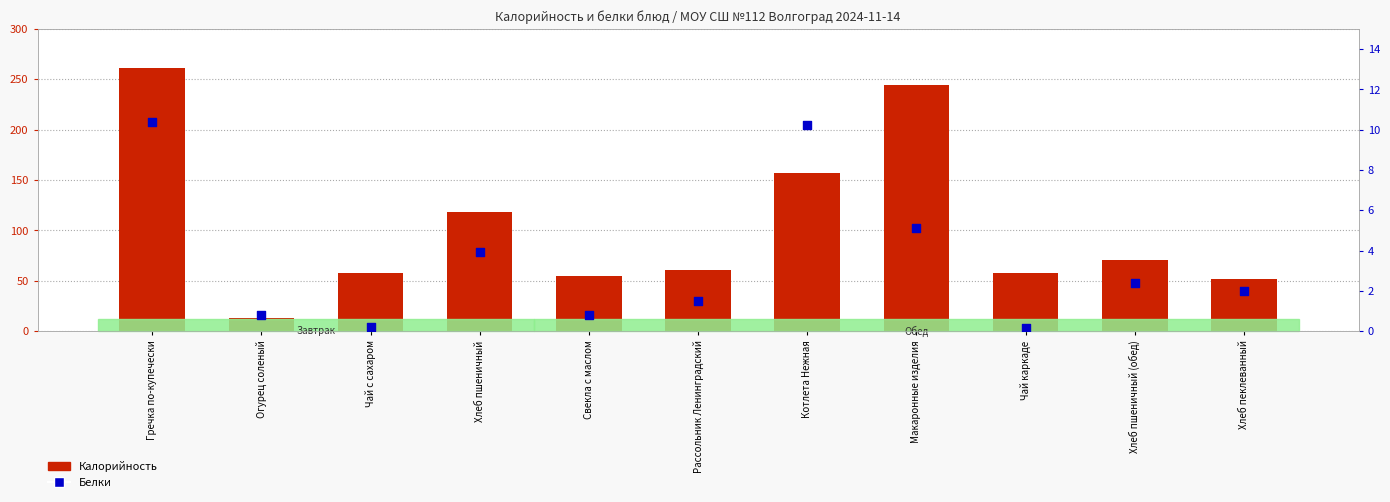

At how many categories does at least one series exceed 15?

10